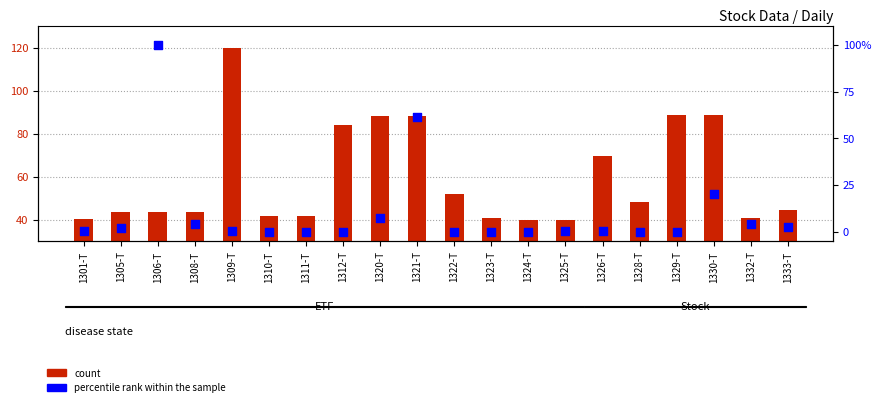

What are all the series names shown in the legend?

count, percentile rank within the sample